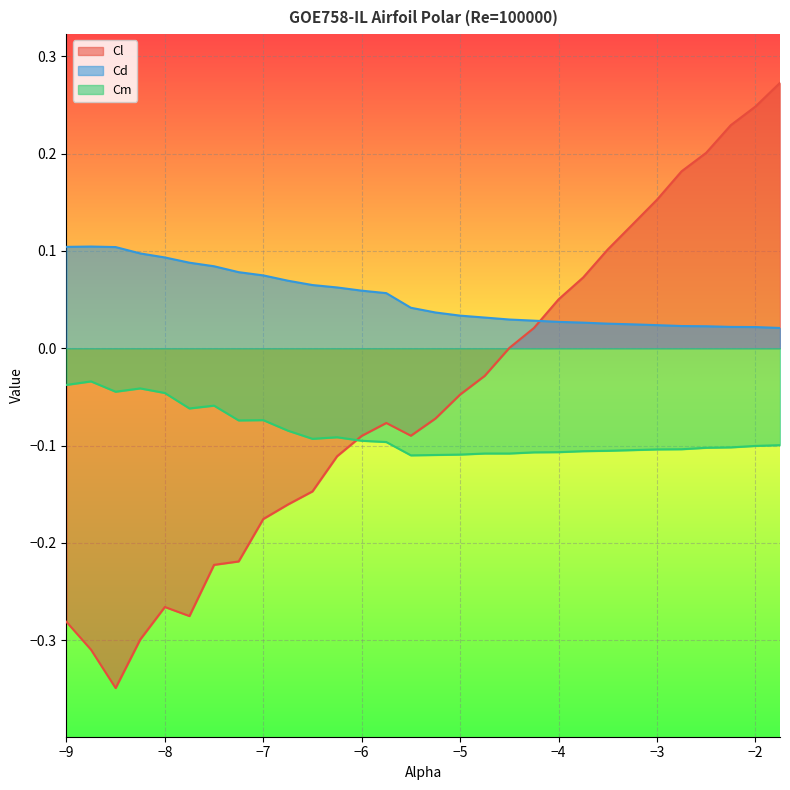

What is the difference between the maximum and minimum values in the Cm series?

0.1